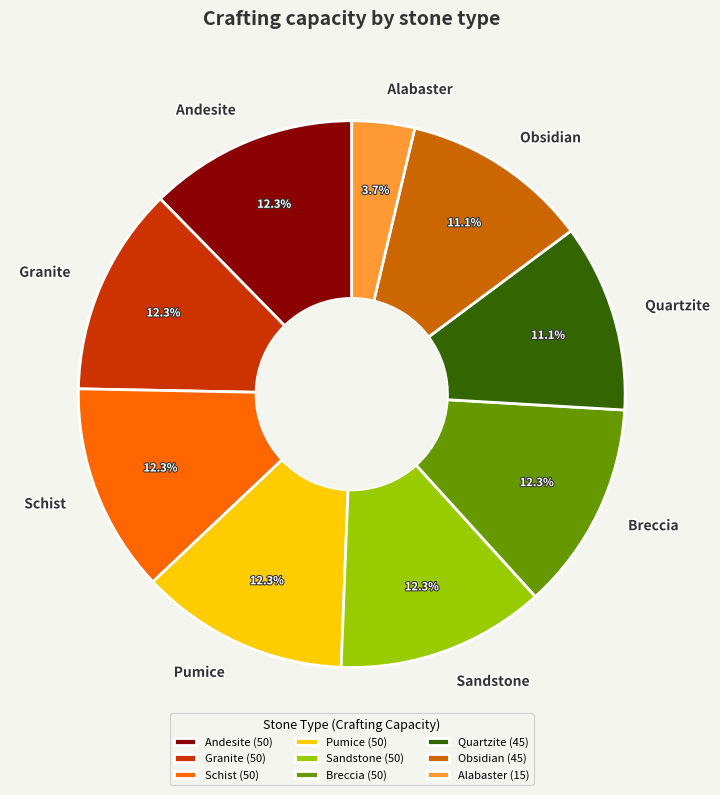

Count the number of slices in the pie.

9